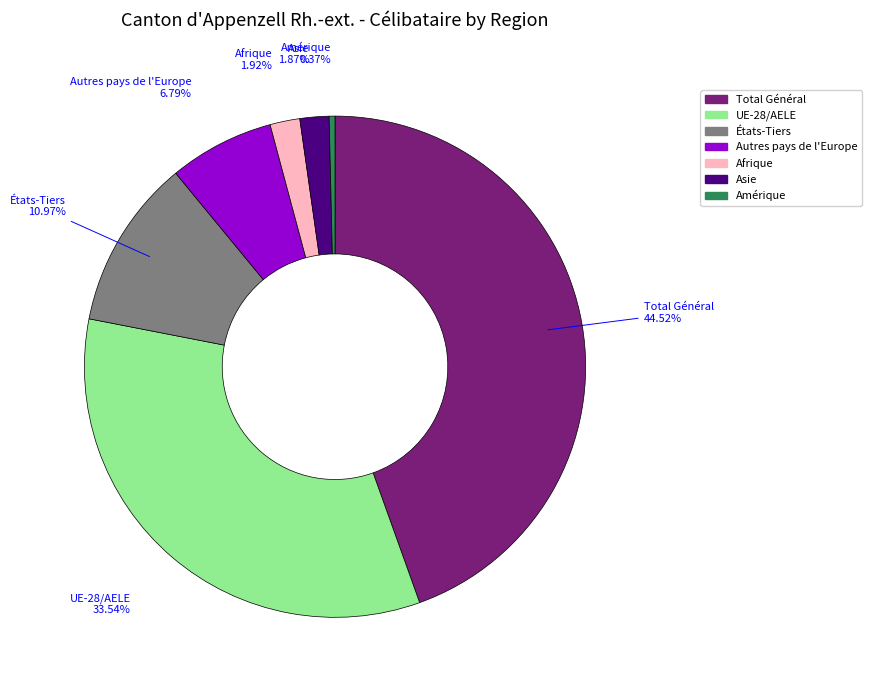

What portion of the pie excludes États-Tiers?

89.0%